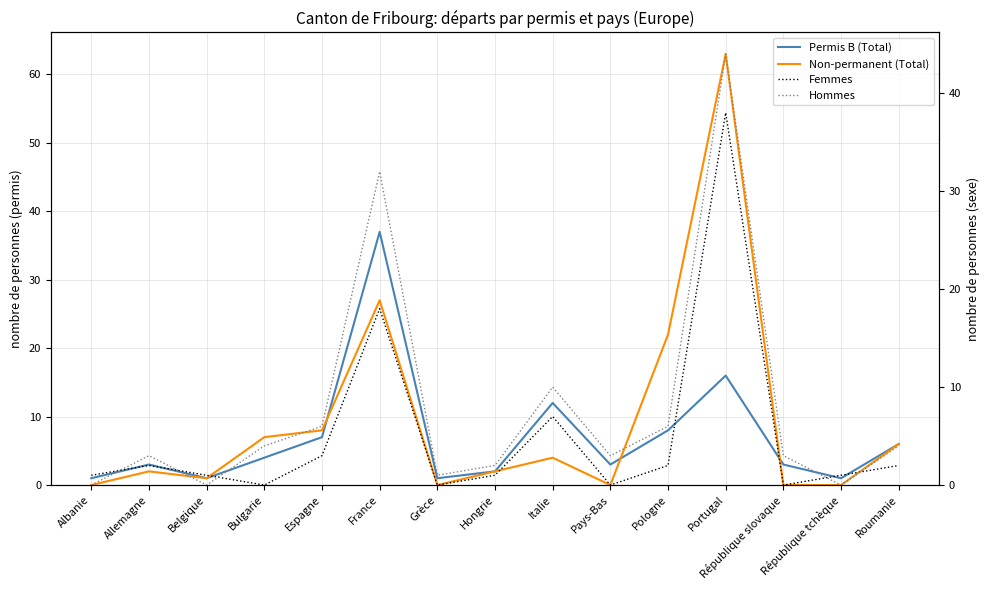

In Permis B (Total), how many points are lower than both neighbors (excluding endpoints)?

4